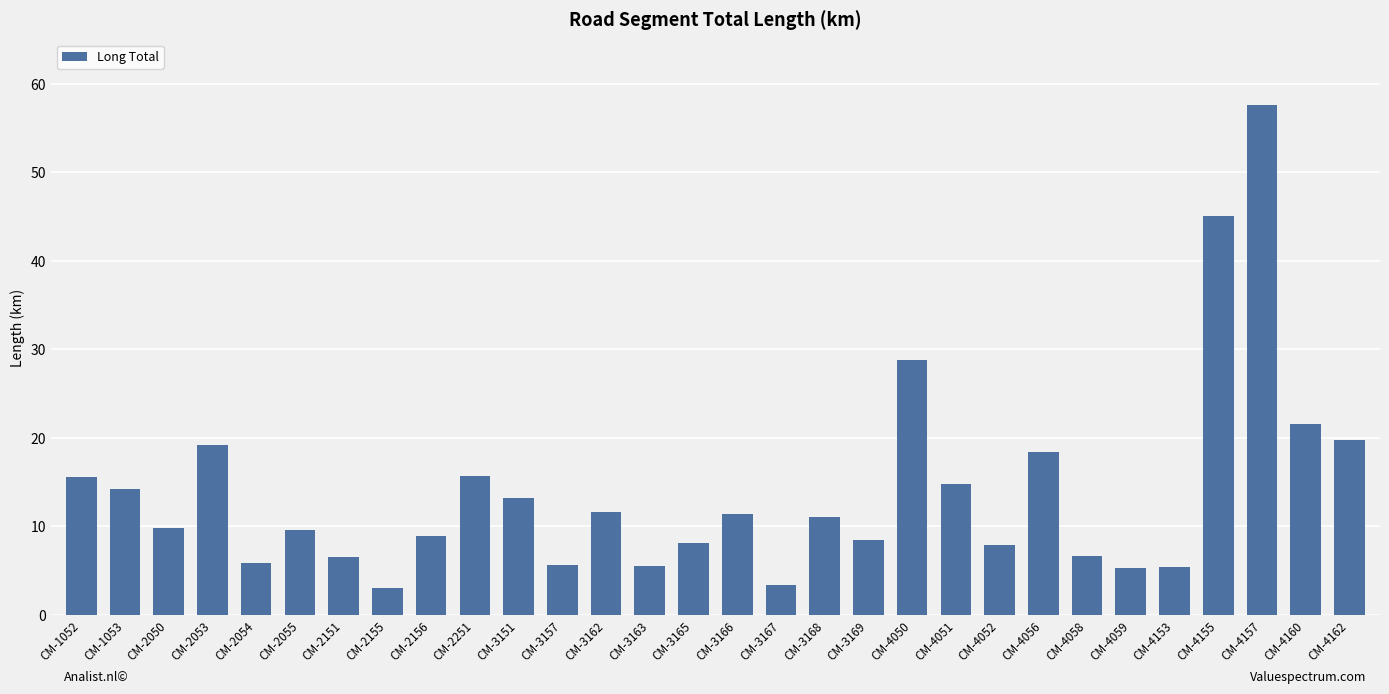

Which label corresponds to the largest value in the chart?

CM-4157